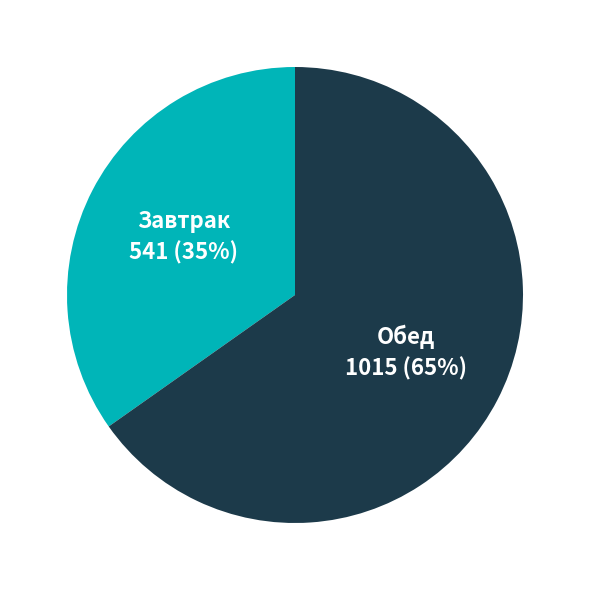

What percentage is the Обед slice, to the nearest percent?

65%